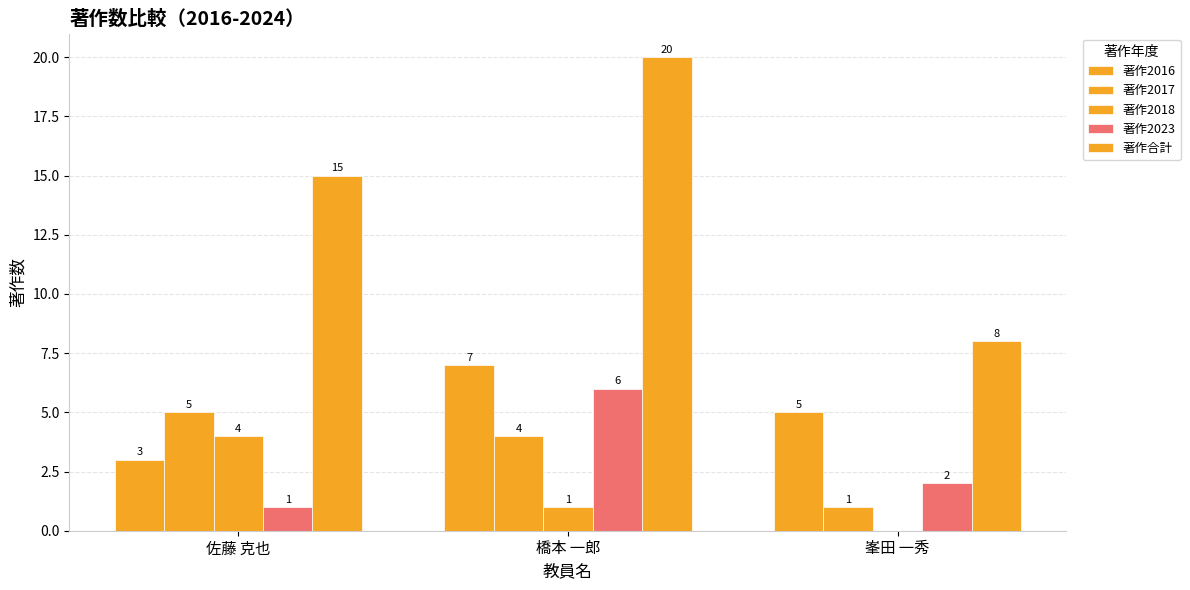

What is the difference between the 著作2017 values at 佐藤 克也 and 峯田 一秀?

4